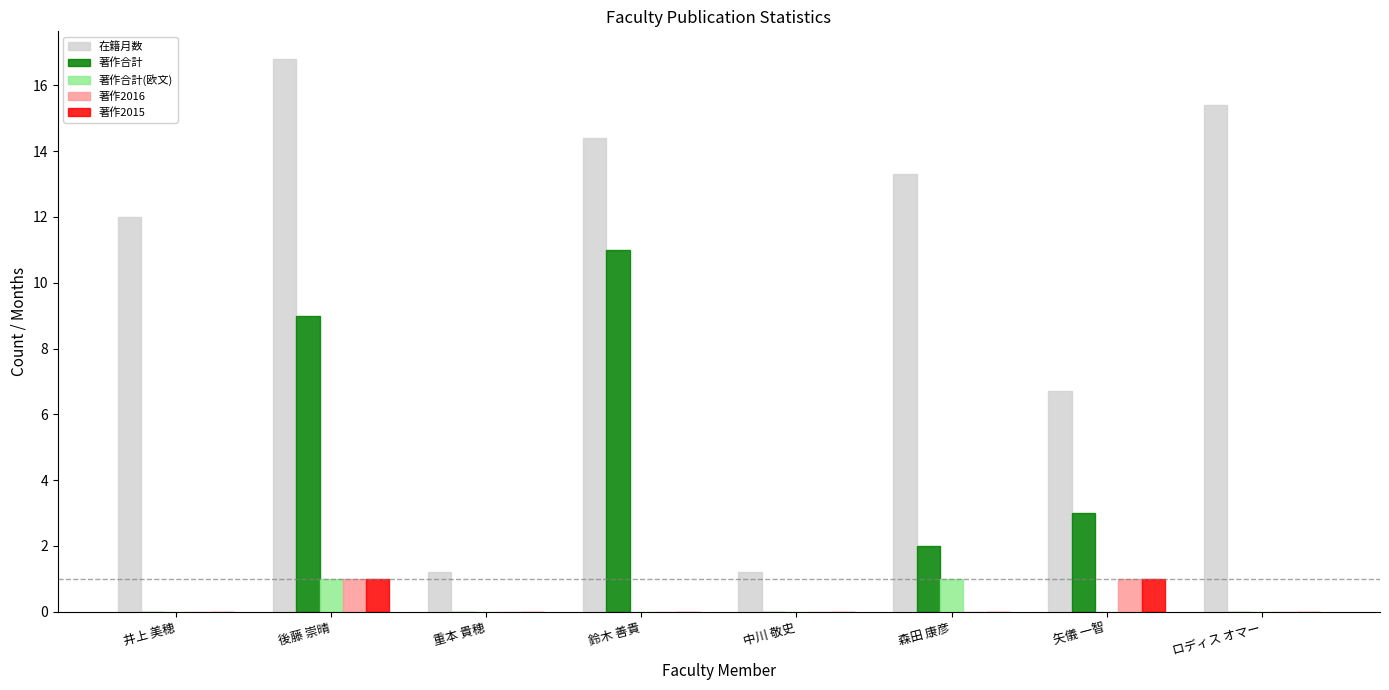

Reading right to left, extract all data points from this chart.

在籍月数: 15.4	6.7	13.3	1.2	14.4	1.2	16.8	12.0
著作合計: 0.0	3.0	2.0	0.0	11.0	0.0	9.0	0.0
著作合計(欧文): 0.0	0.0	1.0	0.0	0.0	0.0	1.0	0.0
著作2016: 0.0	1.0	0.0	0.0	0.0	0.0	1.0	0.0
著作2015: 0.0	1.0	0.0	0.0	0.0	0.0	1.0	0.0